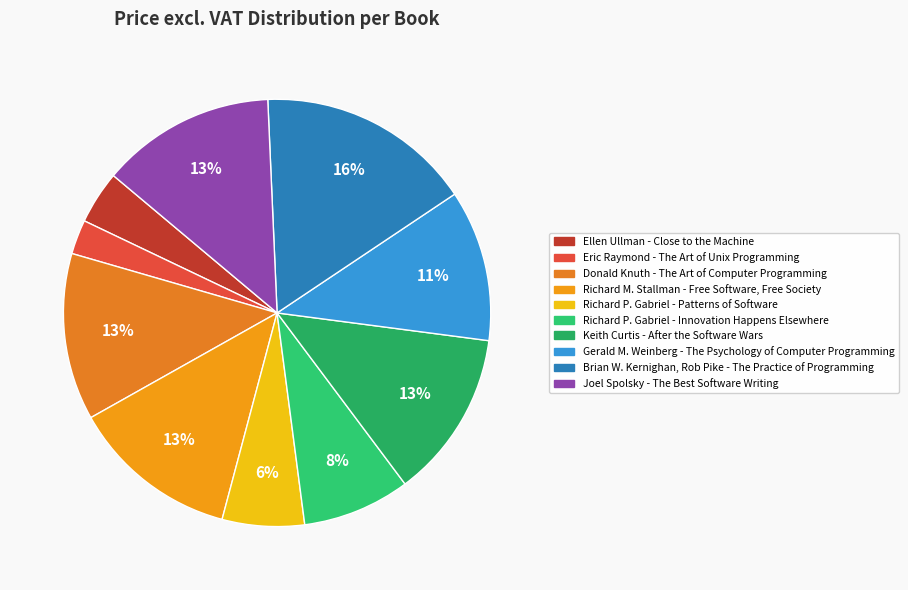

What is the change in value from Richard M. Stallman - Free Software, Free Society to Joel Spolsky - The Best Software Writing?

+3.8